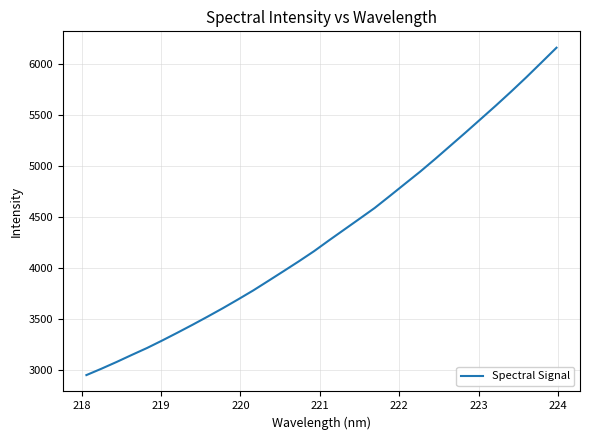

What is the greatest value displayed?

6159.7